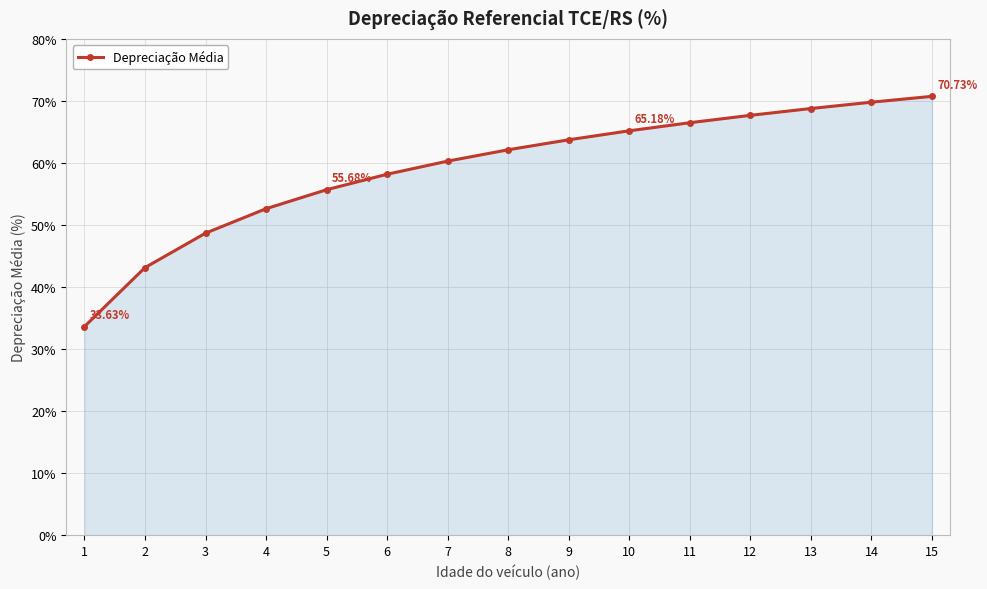

List the labels in order of value, largest first.

15, 14, 13, 12, 11, 10, 9, 8, 7, 6, 5, 4, 3, 2, 1